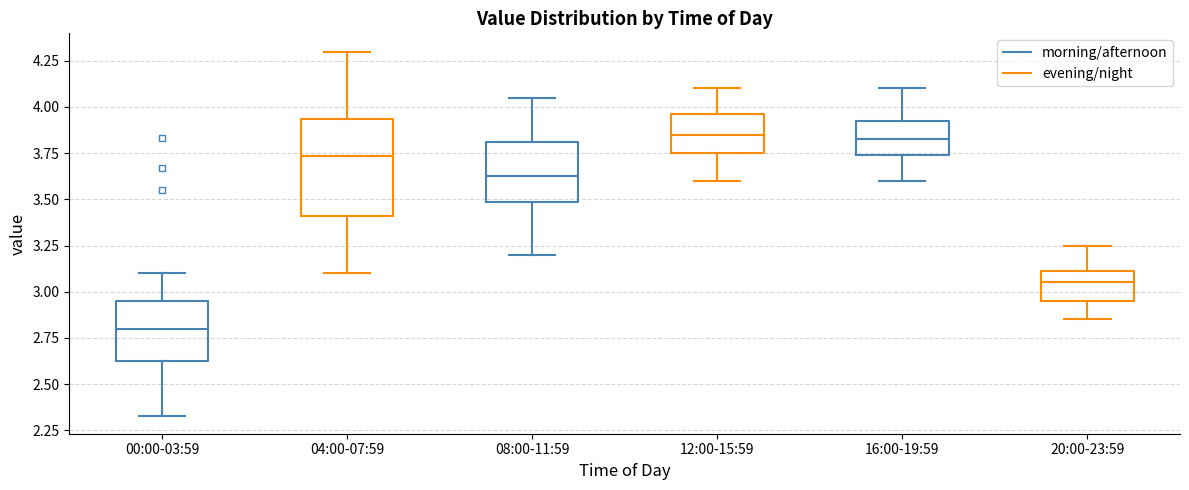

Where is the lower edge of the box for 00:00-03:59 on the y-axis? The values are not printed on the chart, so give them approximately, as read against the axis.

2.60